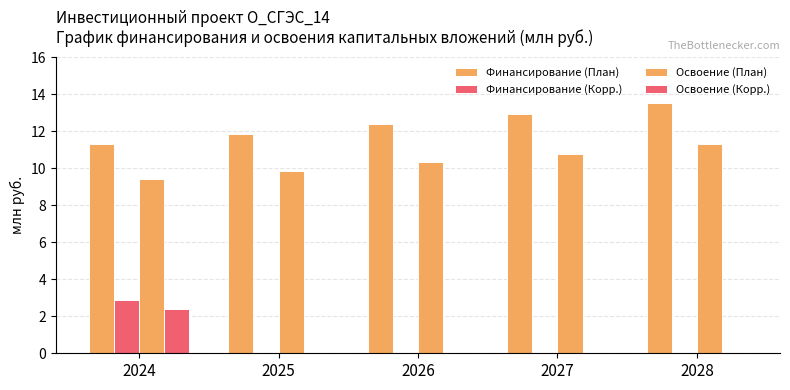

What is the sum of all Освоение (Корр.) values?

2.4